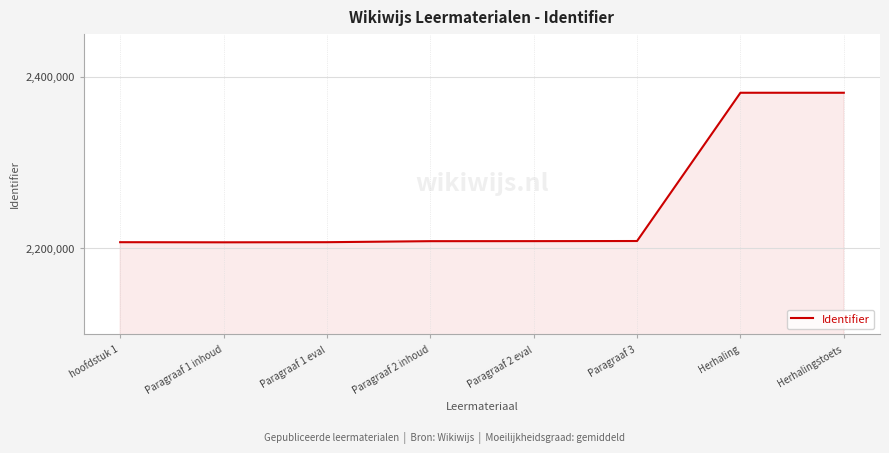

What is the smallest value displayed?

2207047